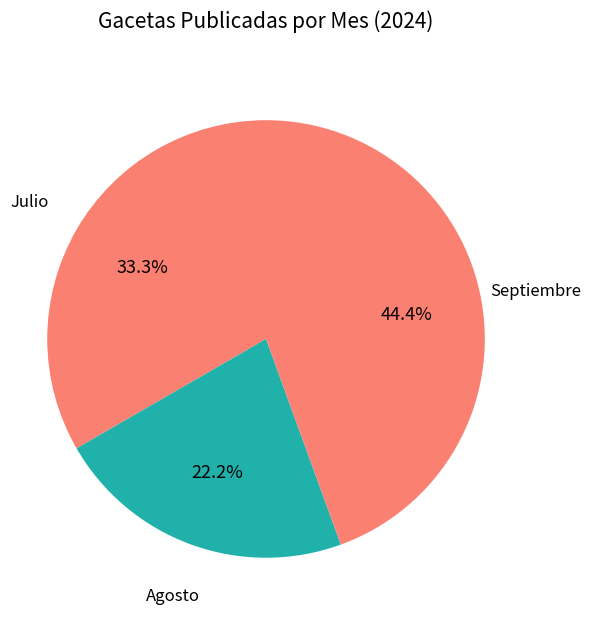

Combined, do Septiembre and Agosto account for over 50%?

Yes